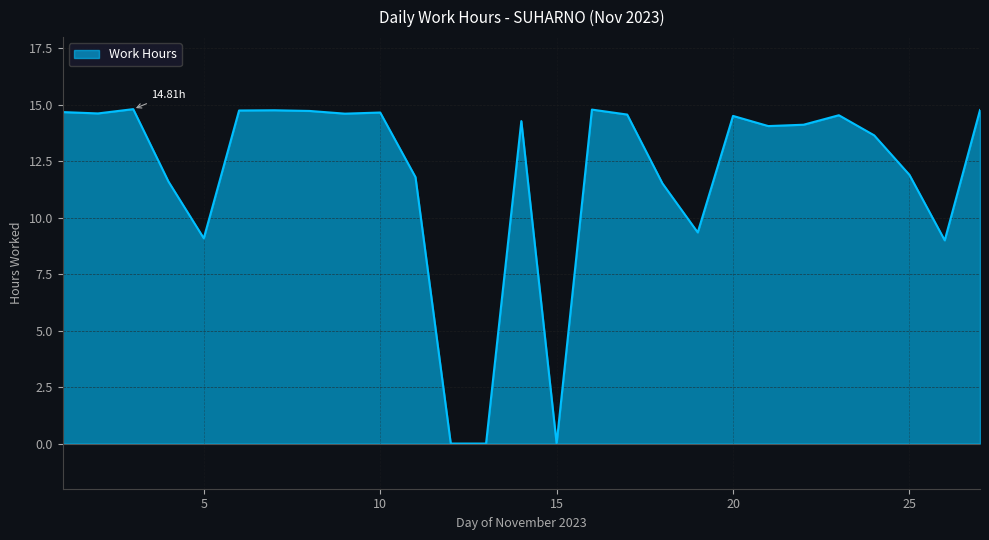

What is the greatest value displayed?

14.8